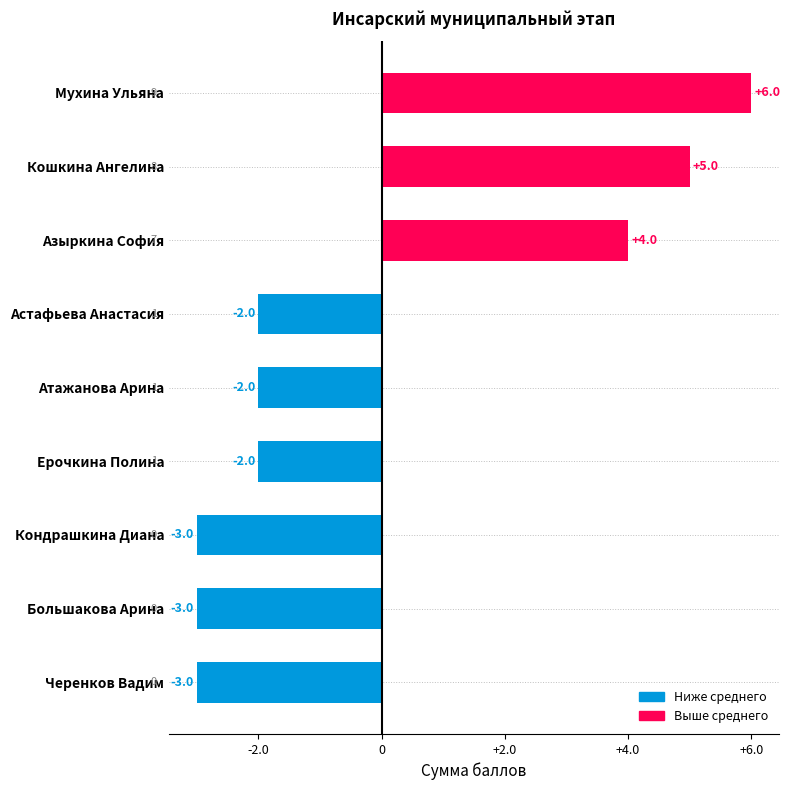

Are the bars horizontal?

Yes